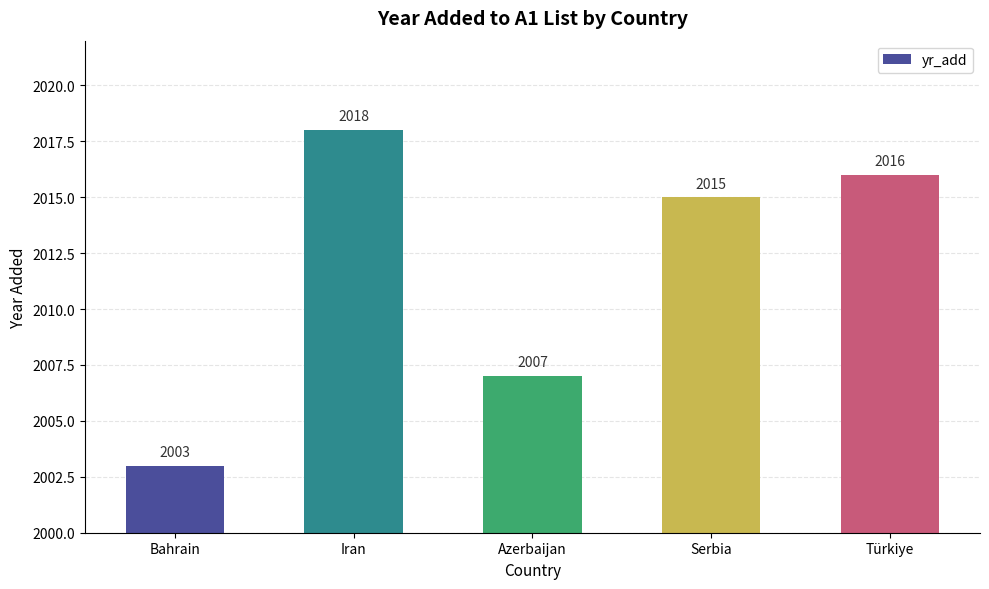

Which has a higher value, Türkiye or Serbia?

Türkiye